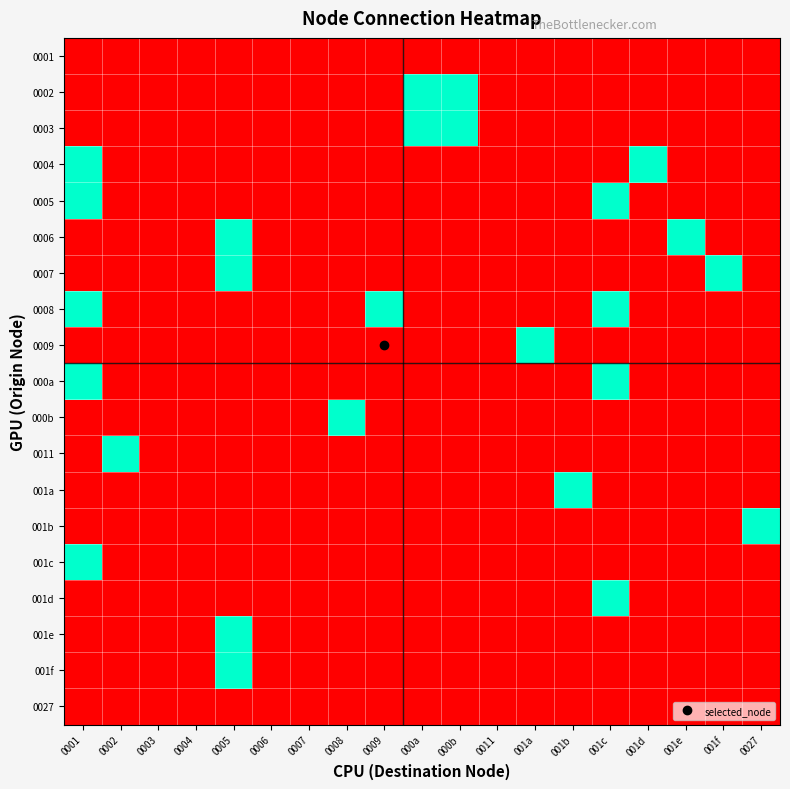

Rank the series by their maximum value, from highest to lowest.

0002, 0003, 0004, 0005, 0006, 0007, 0008, 0009, 000a, 000b, 0011, 001a, 001b, 001c, 001d, 001e, 001f, 0001, 0027